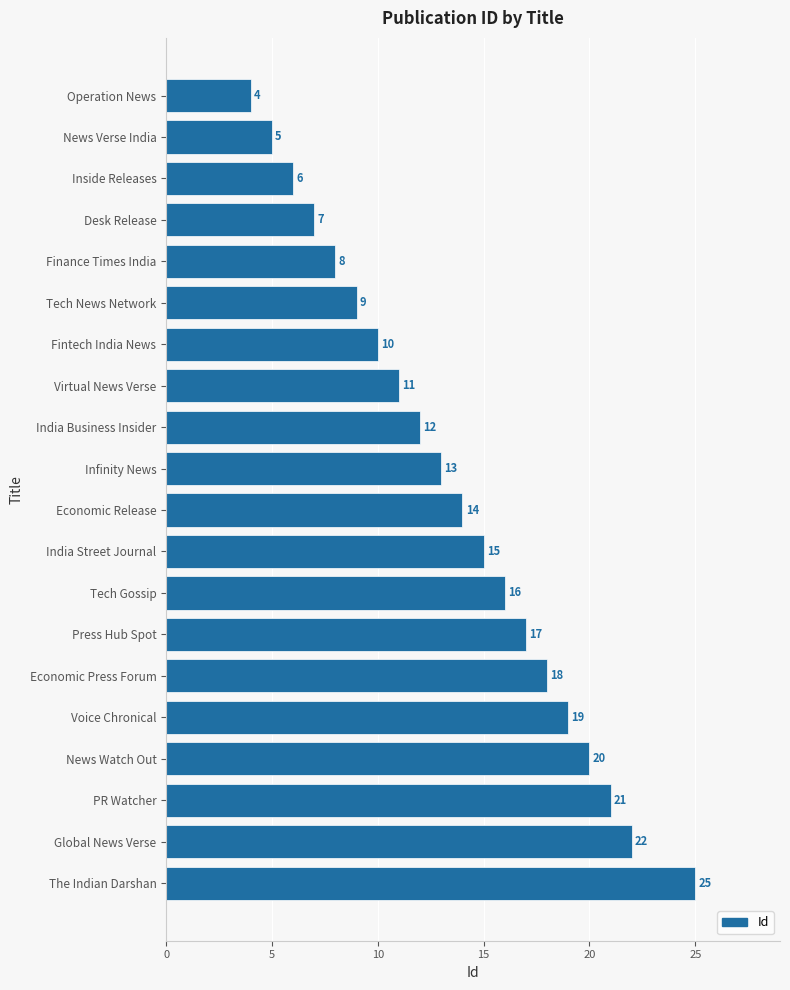

How many data points are less than 14?

10